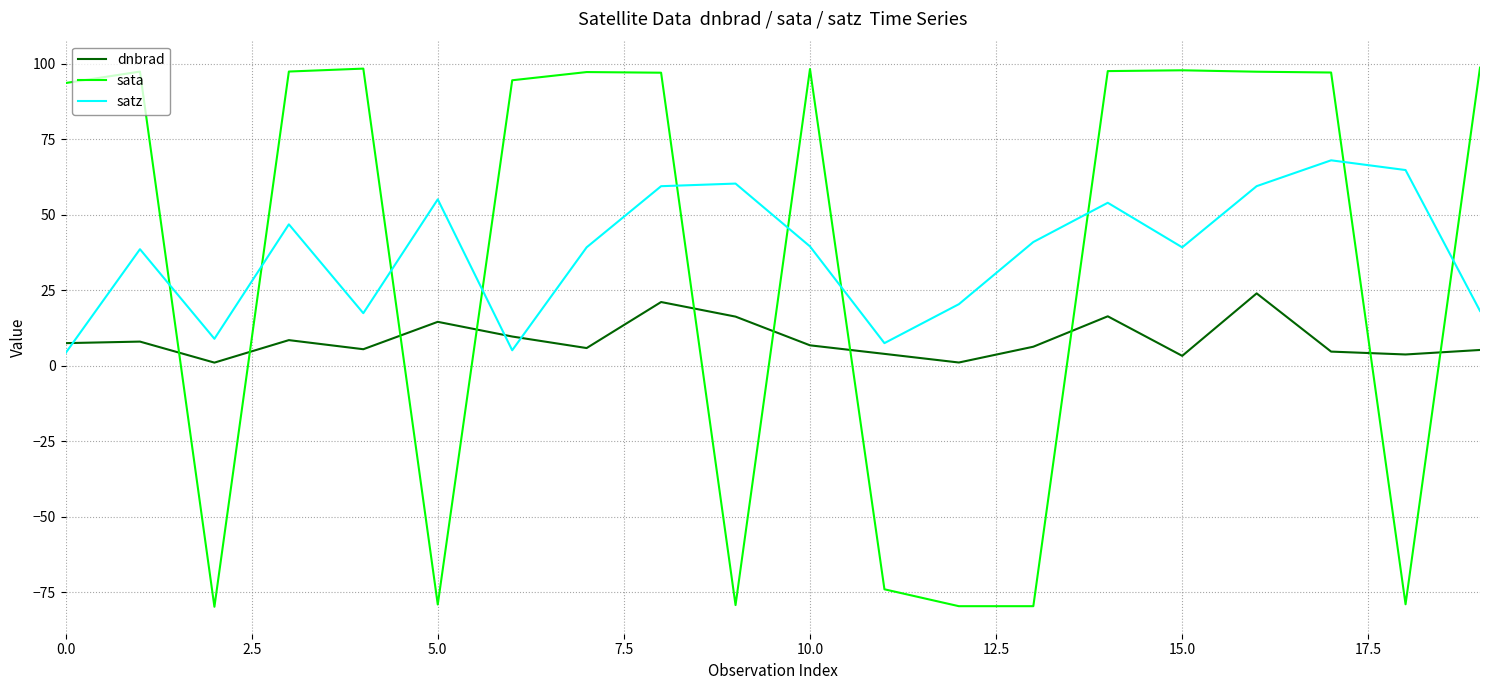

What is the smallest value displayed?

-79.7